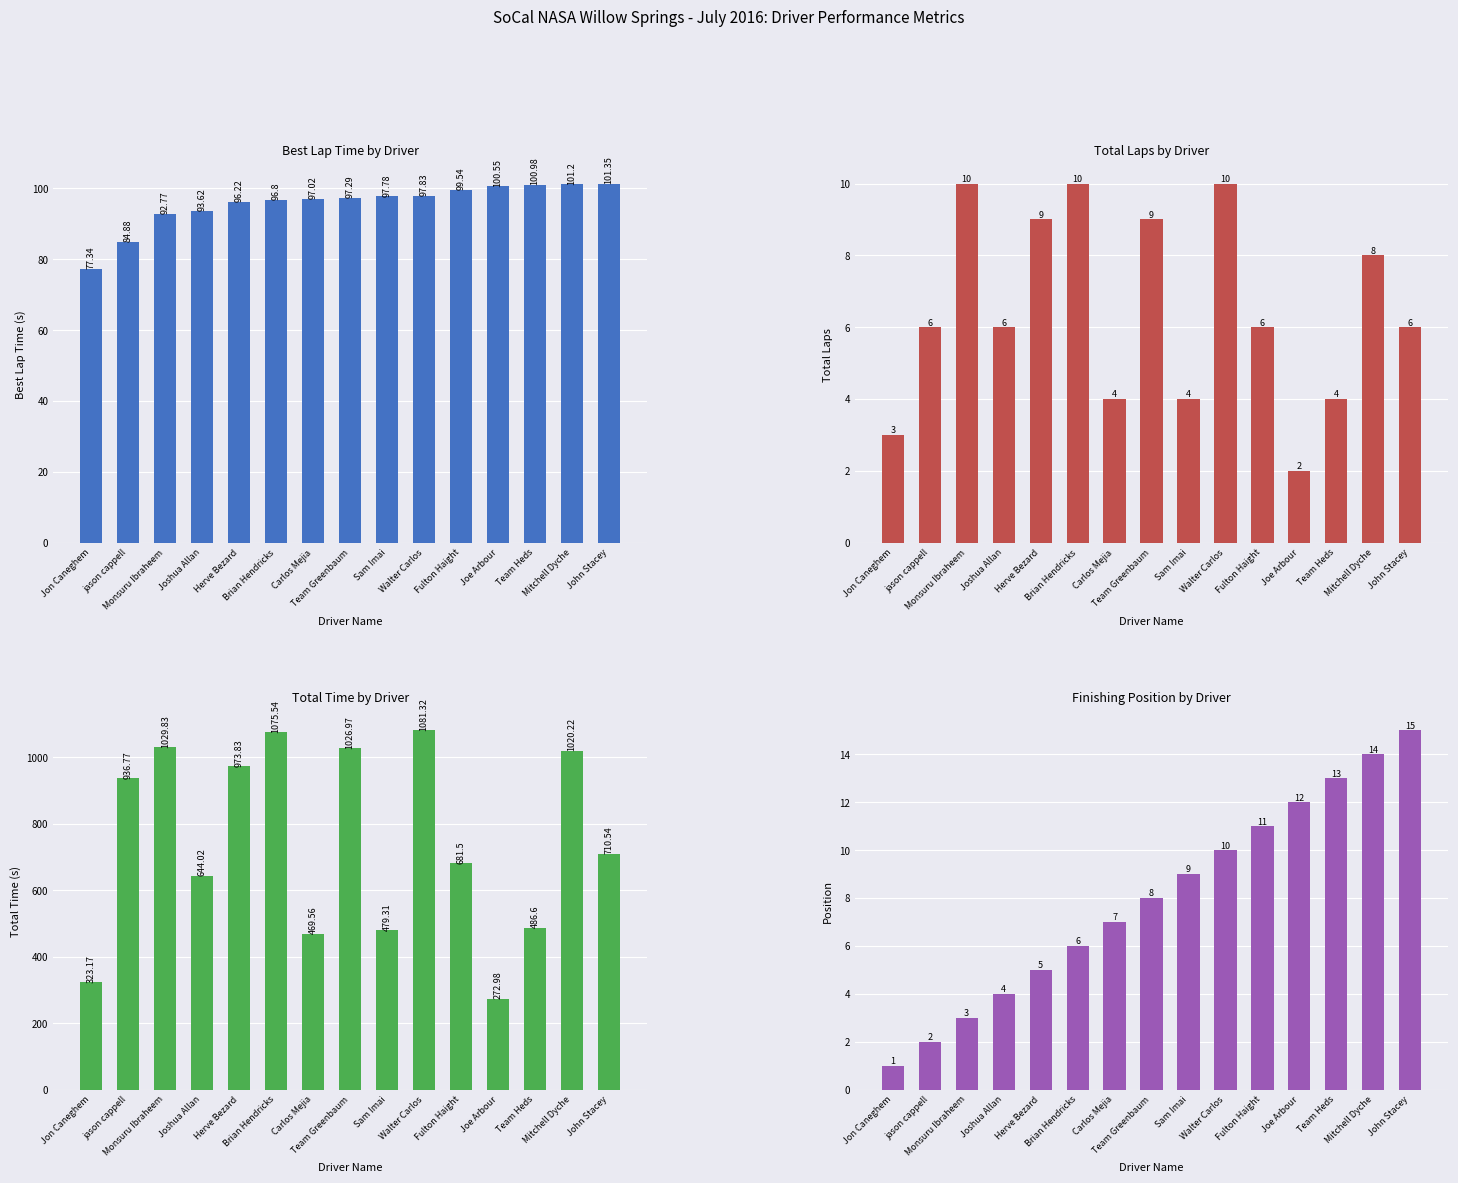

What is the average value of the Best Lap Time (s) series?

95.7